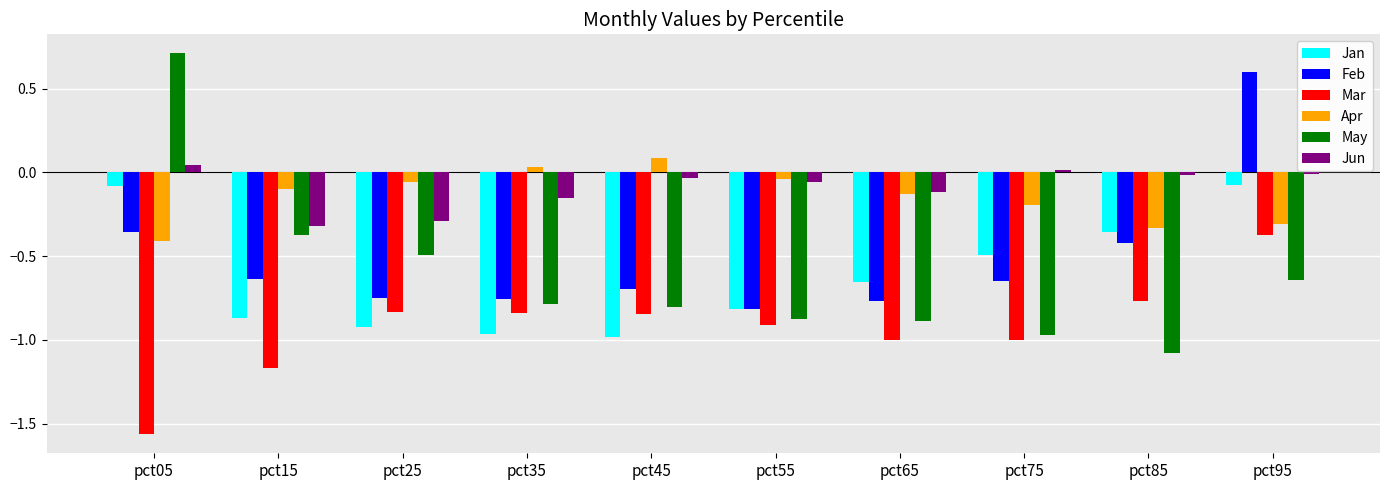

At how many categories does at least one series exceed 0?

5